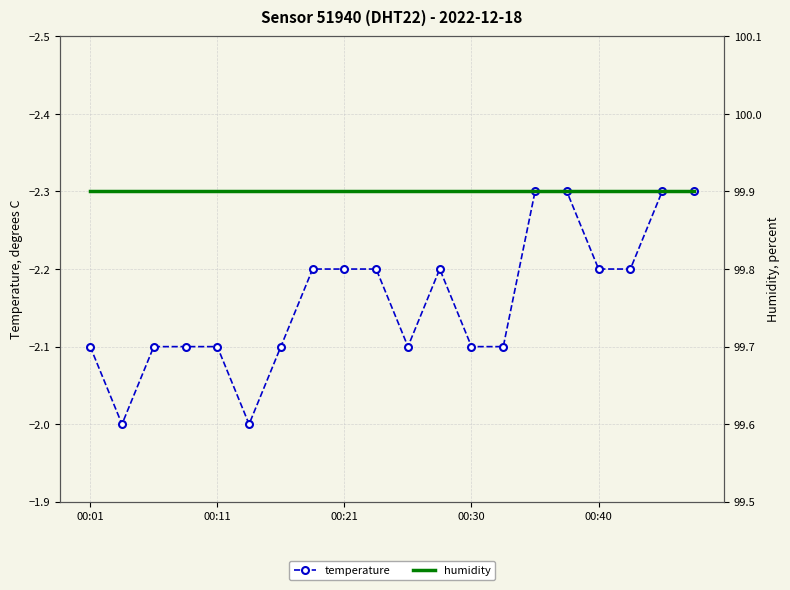

True or false: humidity has more than 2 points higher than both neighbors.

False